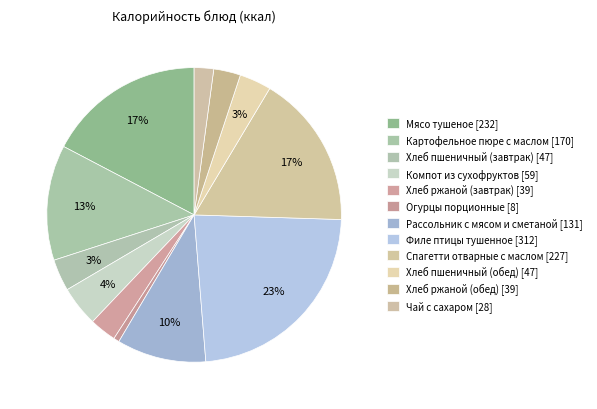

Is the sum of Филе птицы тушенное and Хлеб ржаной (обед) greater than half?

No